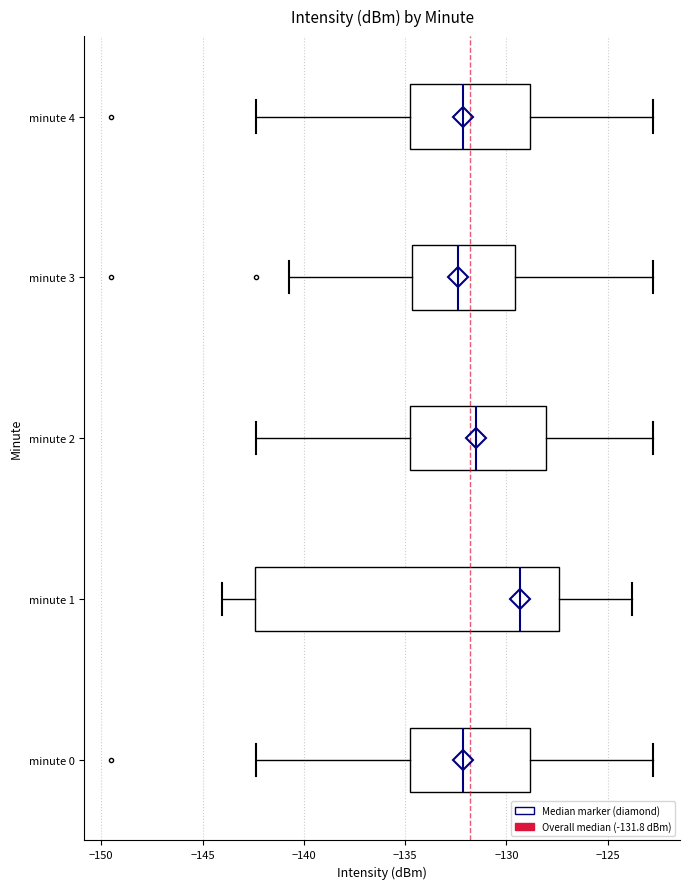

Where is the right edge of the box for minute 4 on the x-axis? The values are not printed on the chart, so give them approximately, as read against the axis.

-129.0